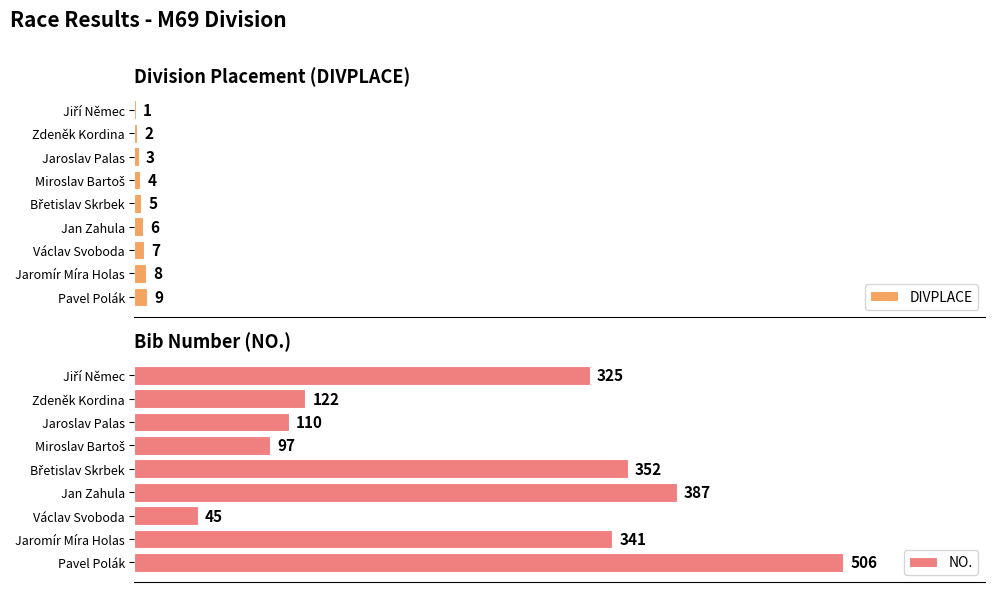

How many data points in NO. are above 325?

4